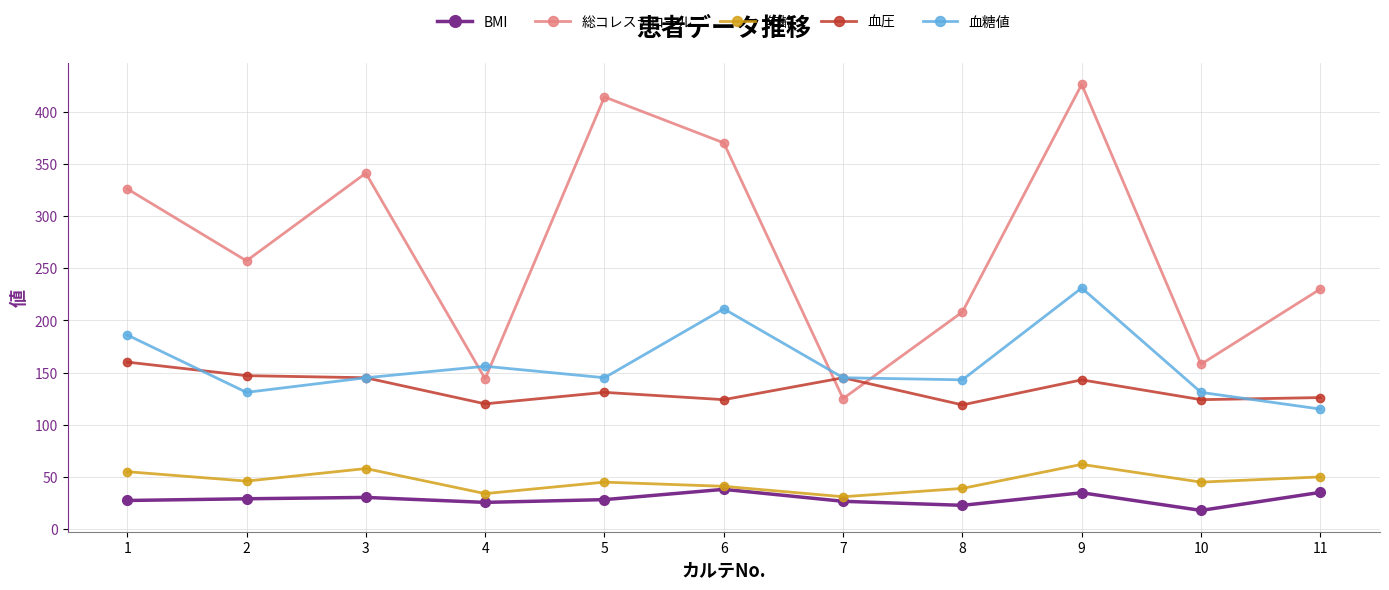

How many interior local valleys does the 血糖値 series have?

3